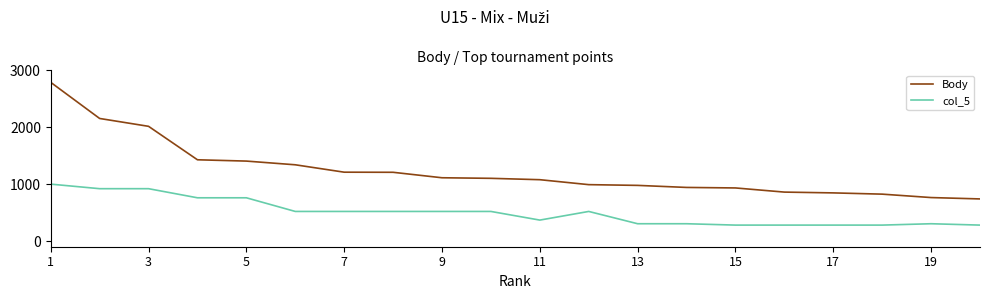

What is the sum of all col_5 values?

10160